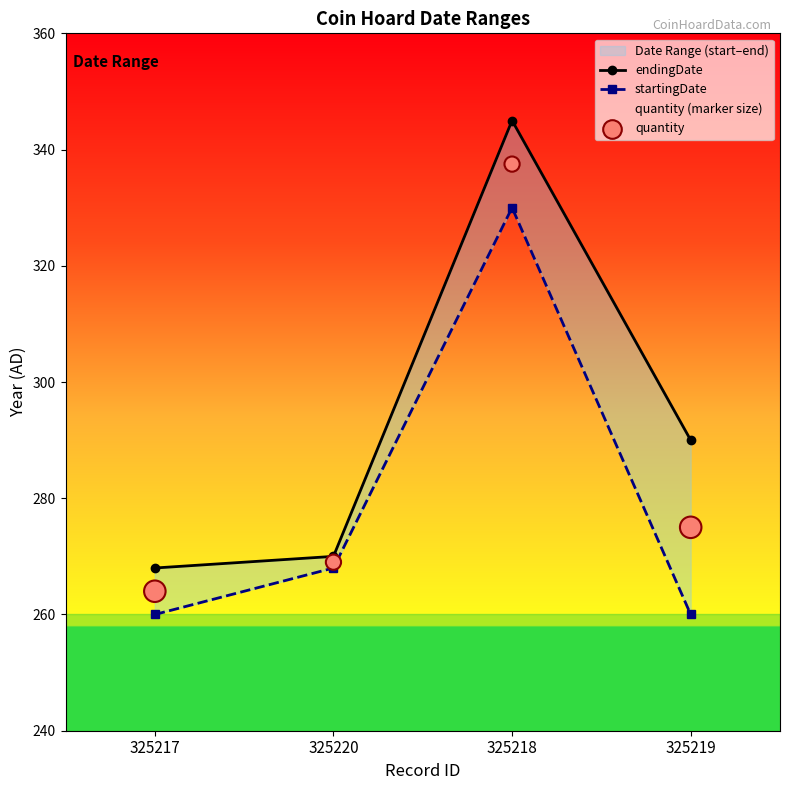

Which series has the widest spread of Y values?

endingDate